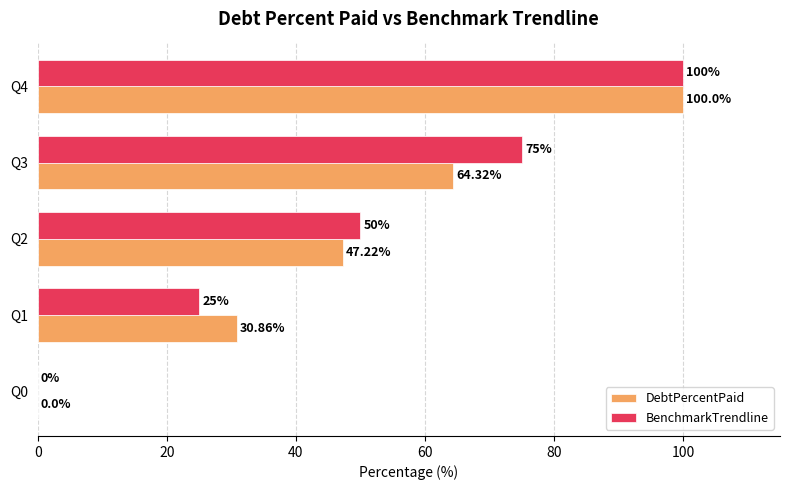

What is the sum of all BenchmarkTrendline values?

250.0